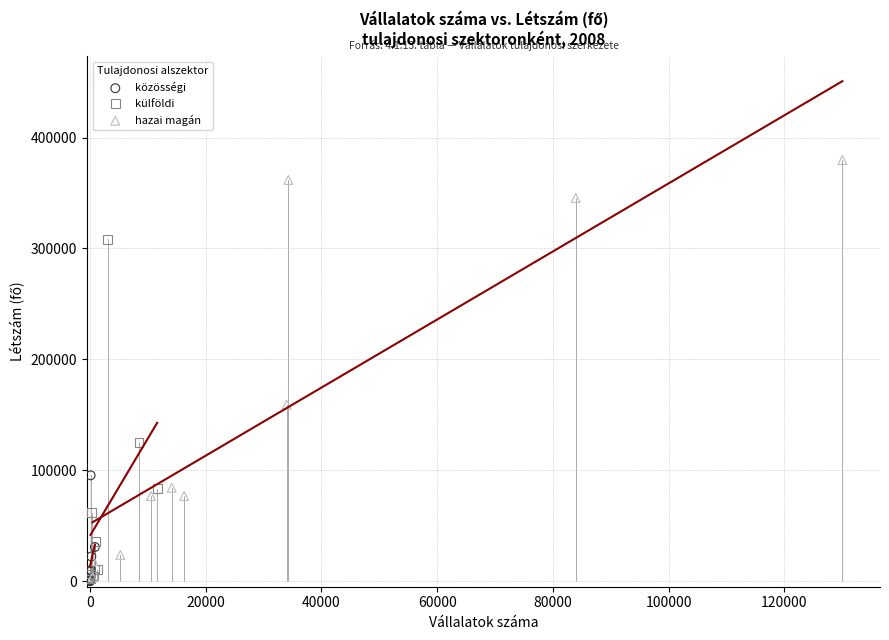

Which series has the largest Y range (max minus min)?

hazai magán